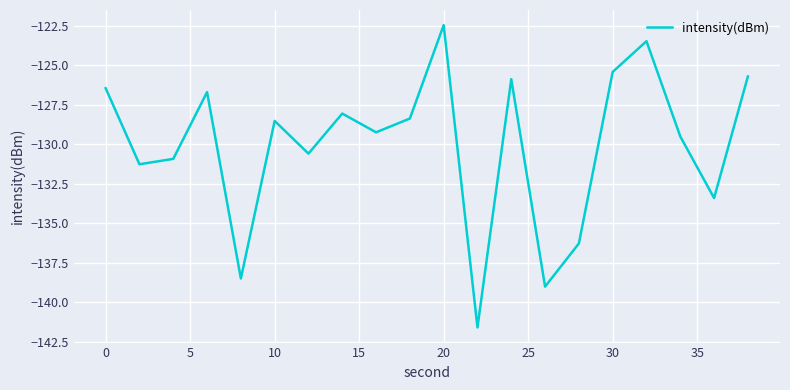

What is the difference between the maximum and minimum values?

19.1